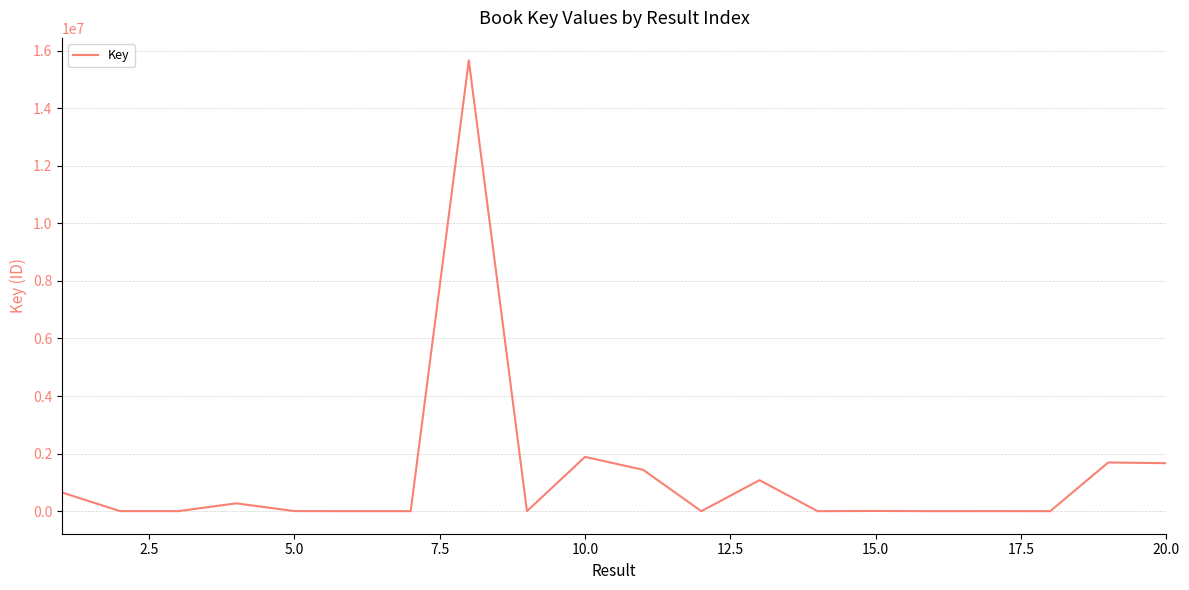

What is the greatest value displayed?

15656577